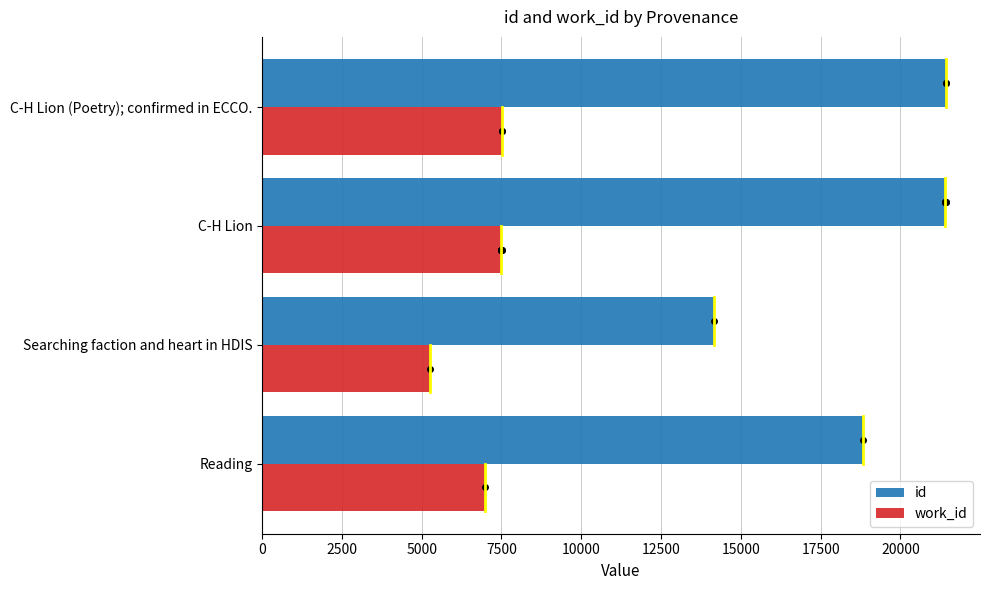

Rank the series by their average value, from lowest to highest.

work_id, id